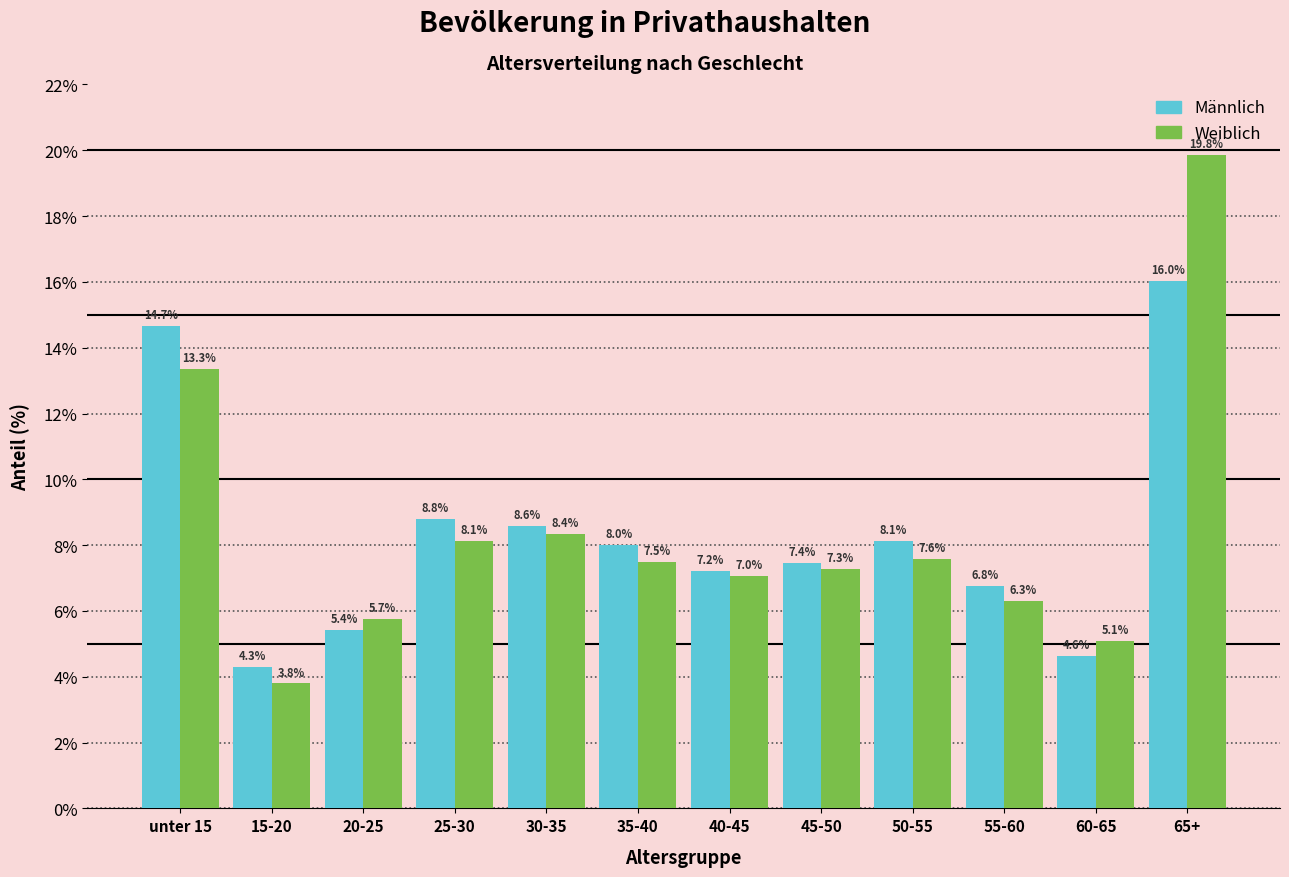

Reading left to right, extract all data points from this chart.

Männlich: unter 15=14.7	15-20=4.3	20-25=5.4	25-30=8.8	30-35=8.6	35-40=8.0	40-45=7.2	45-50=7.4	50-55=8.1	55-60=6.8	60-65=4.6	65+=16.0
Weiblich: unter 15=13.3	15-20=3.8	20-25=5.7	25-30=8.1	30-35=8.4	35-40=7.5	40-45=7.0	45-50=7.3	50-55=7.6	55-60=6.3	60-65=5.1	65+=19.8